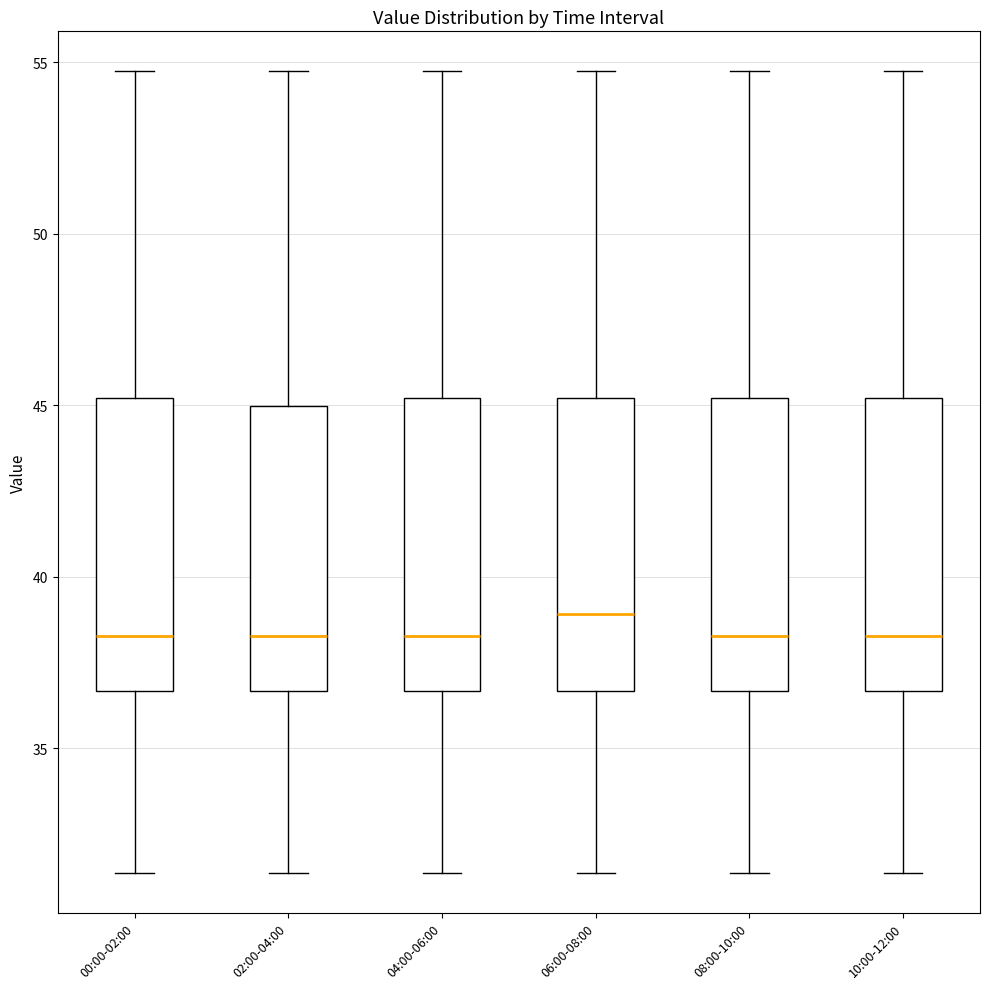

Where is the lower edge of the box for 00:00-02:00 on the y-axis? The values are not printed on the chart, so give them approximately, as read against the axis.

36.5